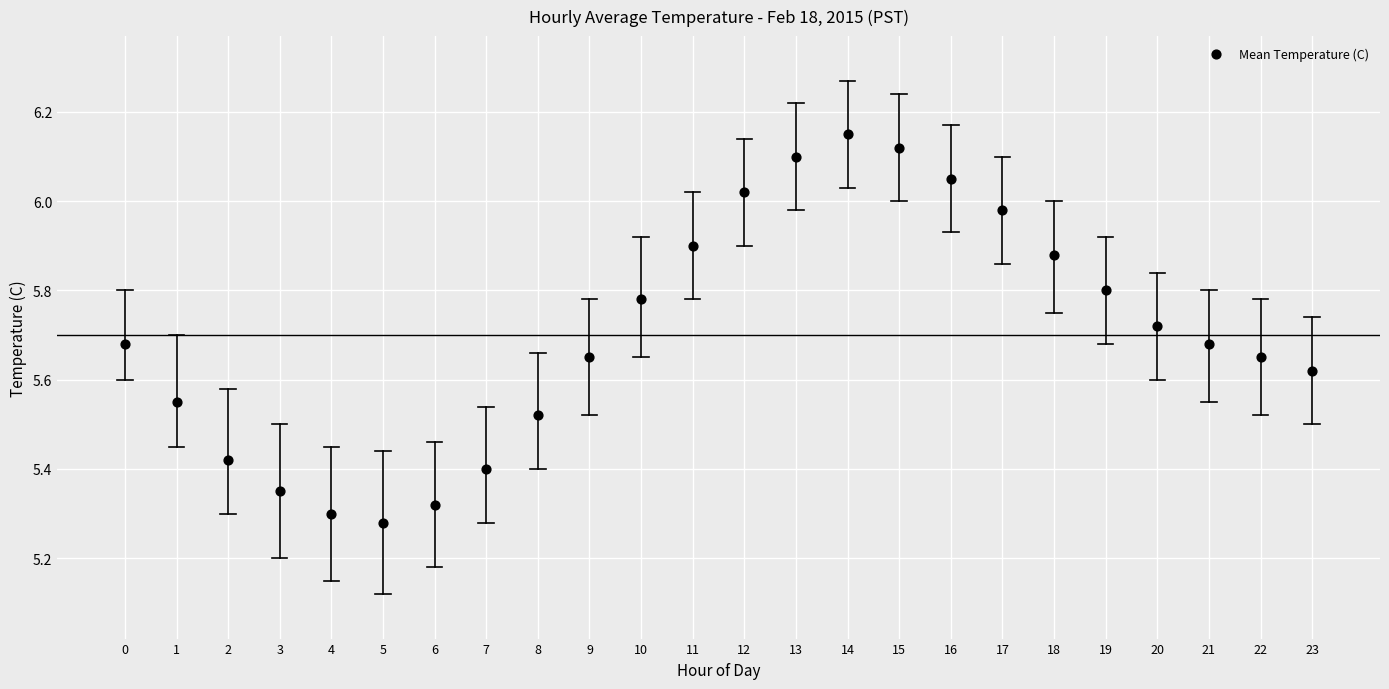

At which category is the sum across all series the highest?

Hour 14